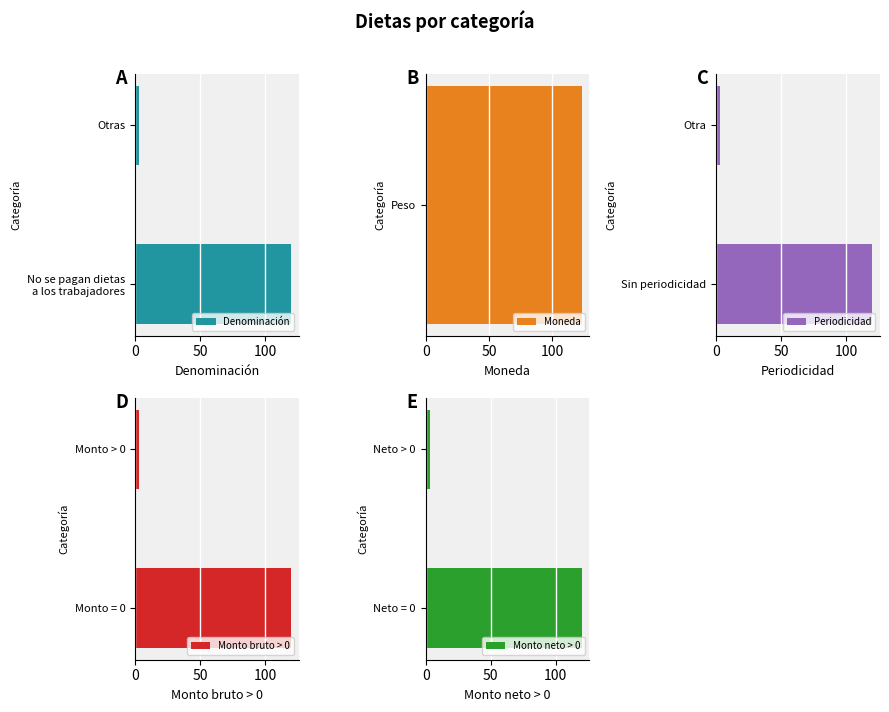

What is the value of the Periodicidad bar at the 1st from the left?

120